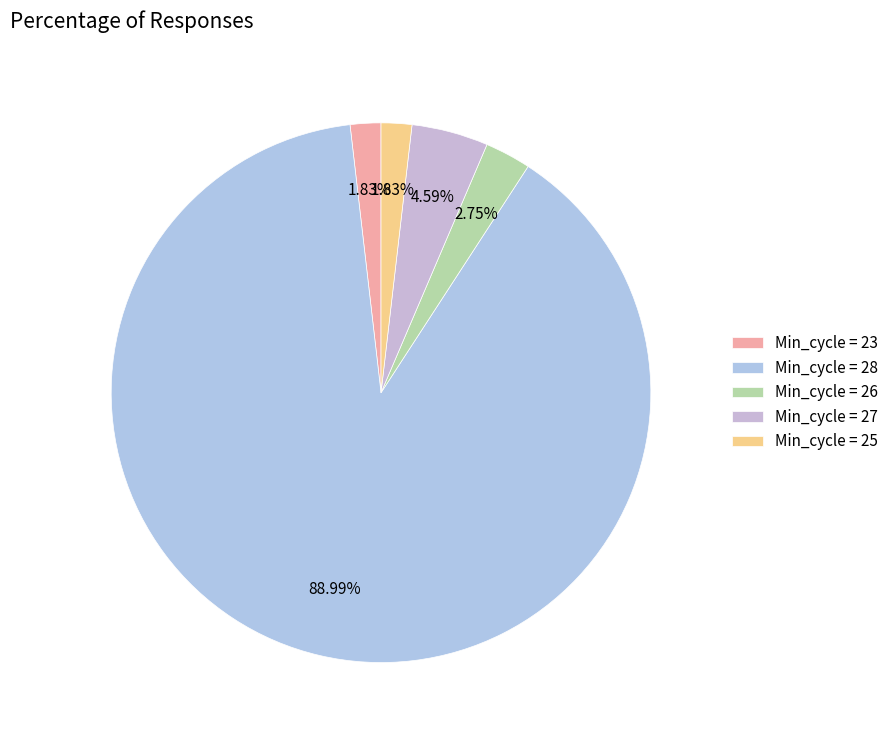

What is the largest slice in the pie chart?

Min_cycle = 28